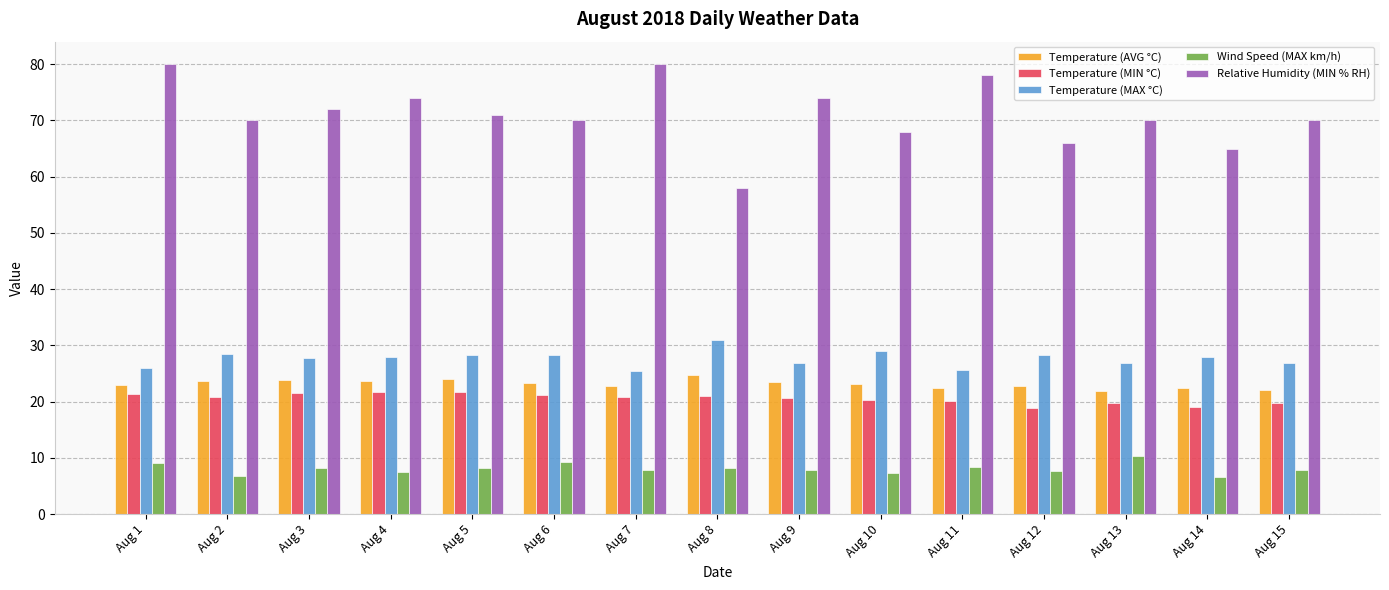

What is the value of the Temperature (MAX °C) bar at the 11th from the left?

25.7